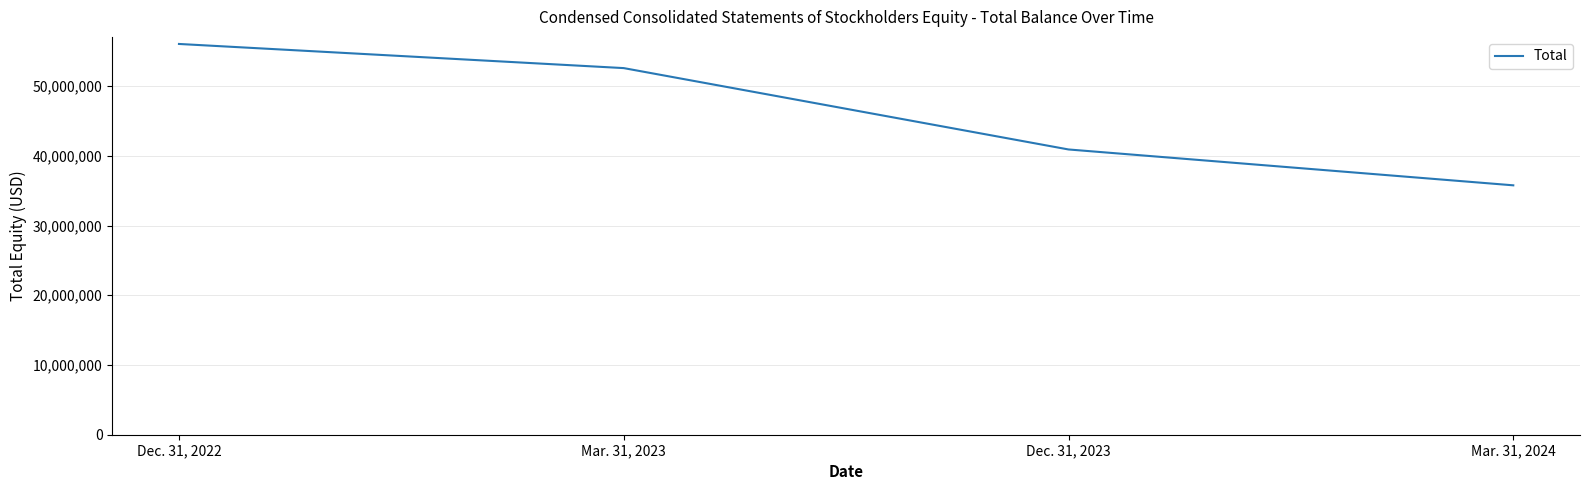

At which label does the data first exceed 52575498?

Dec. 31, 2022